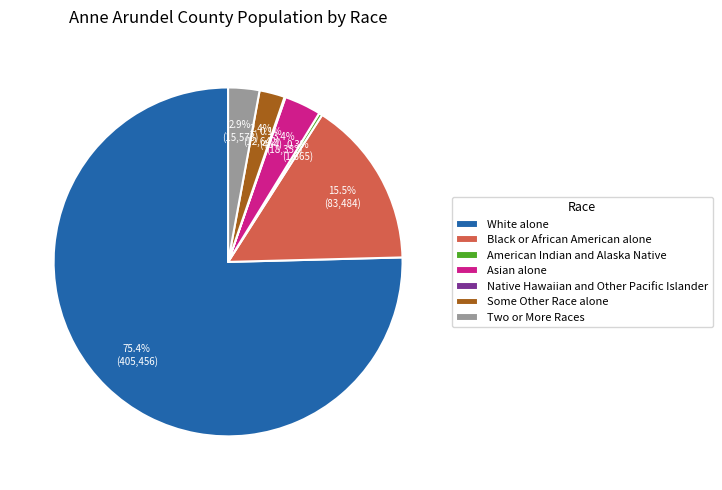

Which category has the biggest portion of the pie?

White alone